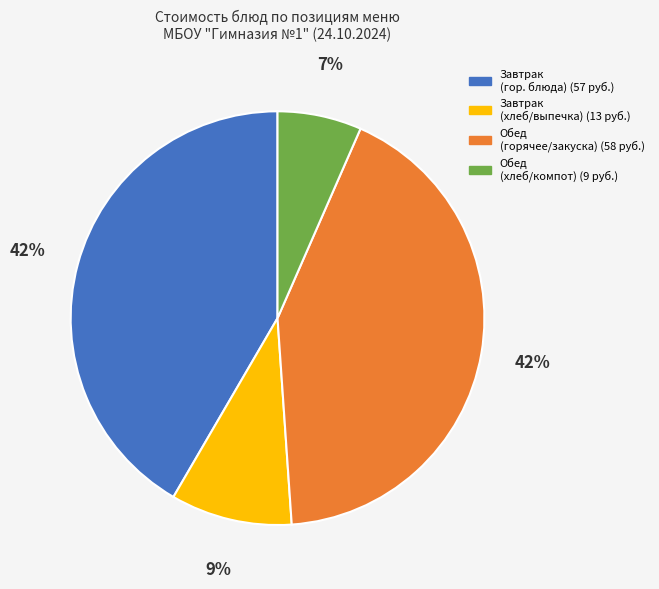

Is there any slice that represents more than half of the pie?

No